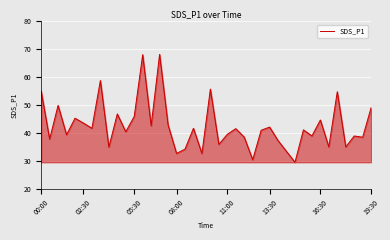

What is the difference between the maximum and minimum values?

38.6